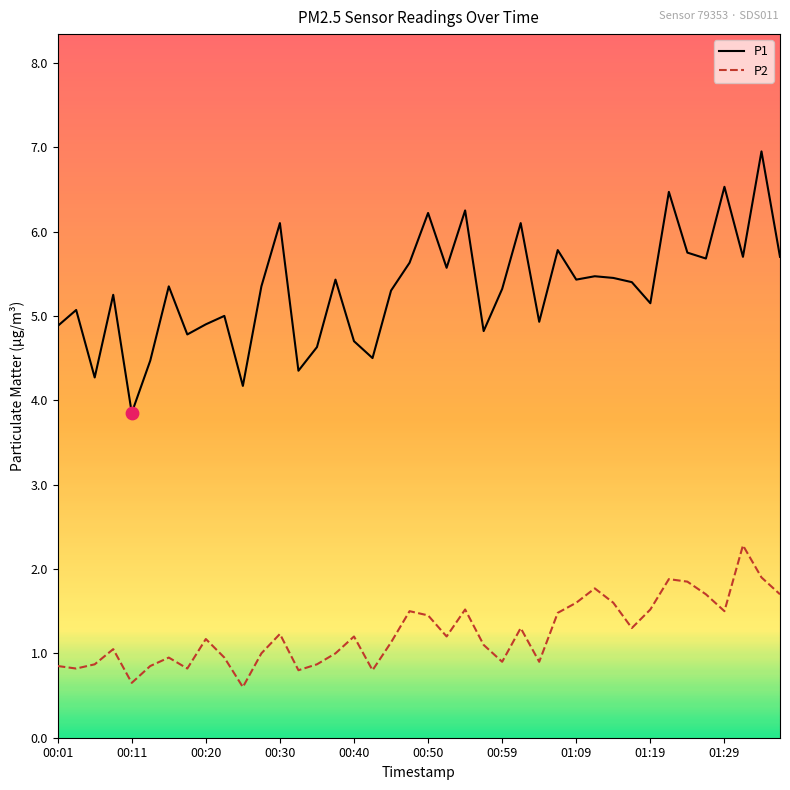

At how many categories does at least one series exceed 1?

40